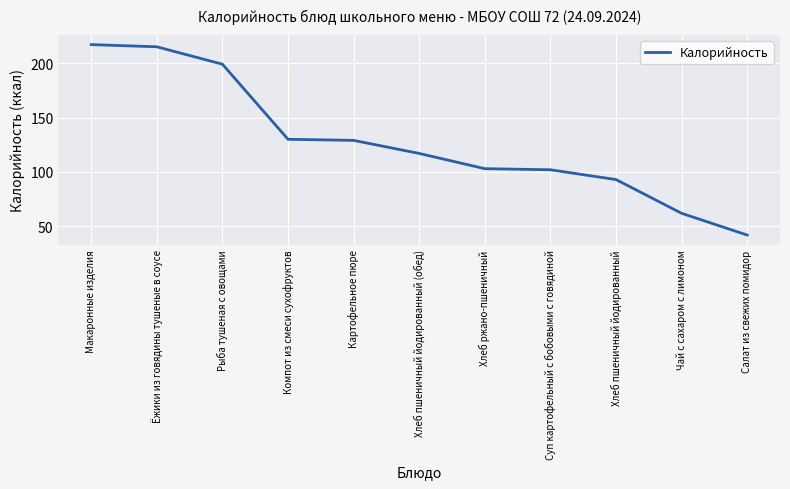

How many lines are shown in the chart?

1